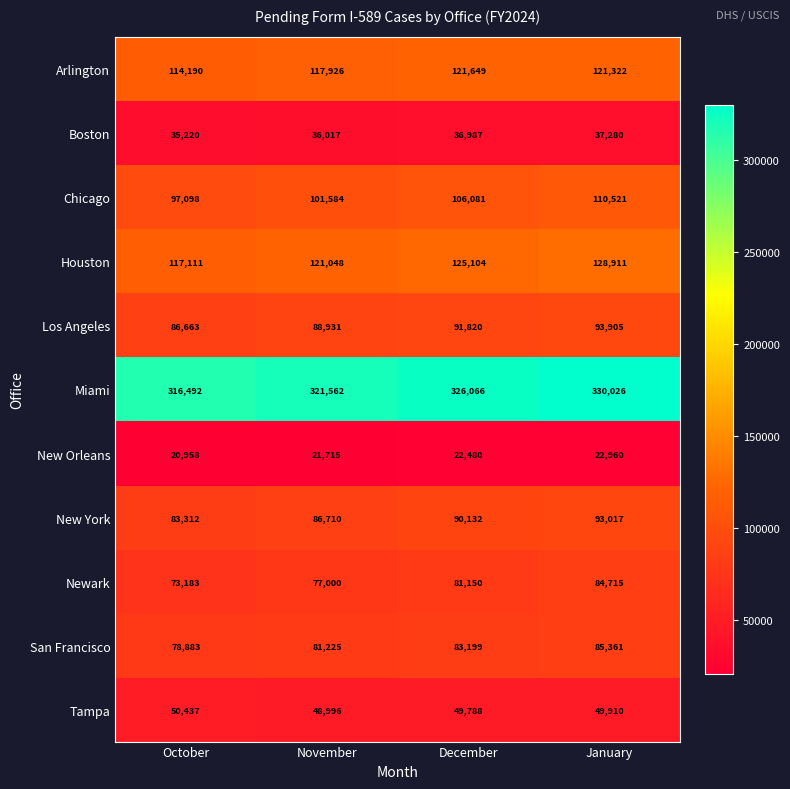

What is the maximum value shown in the chart?

330026